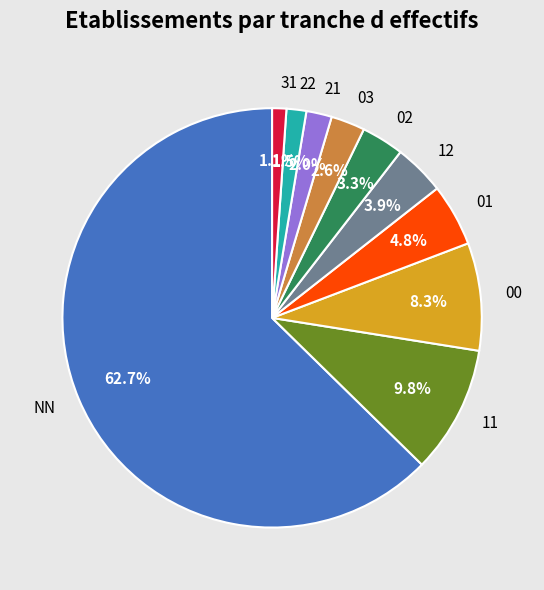

To the nearest percent, what is the combined percentage of 02 and 22?

5%